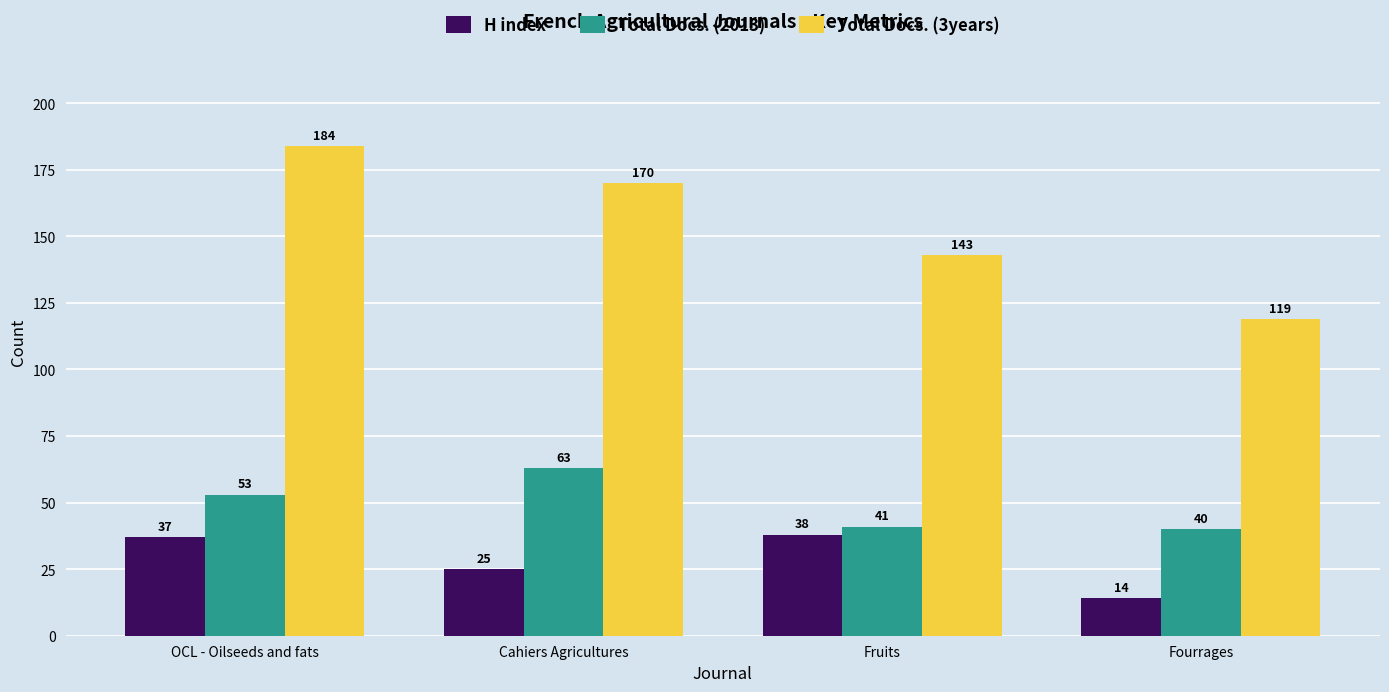

What is the difference between the highest and lowest values at Cahiers Agricultures?

145